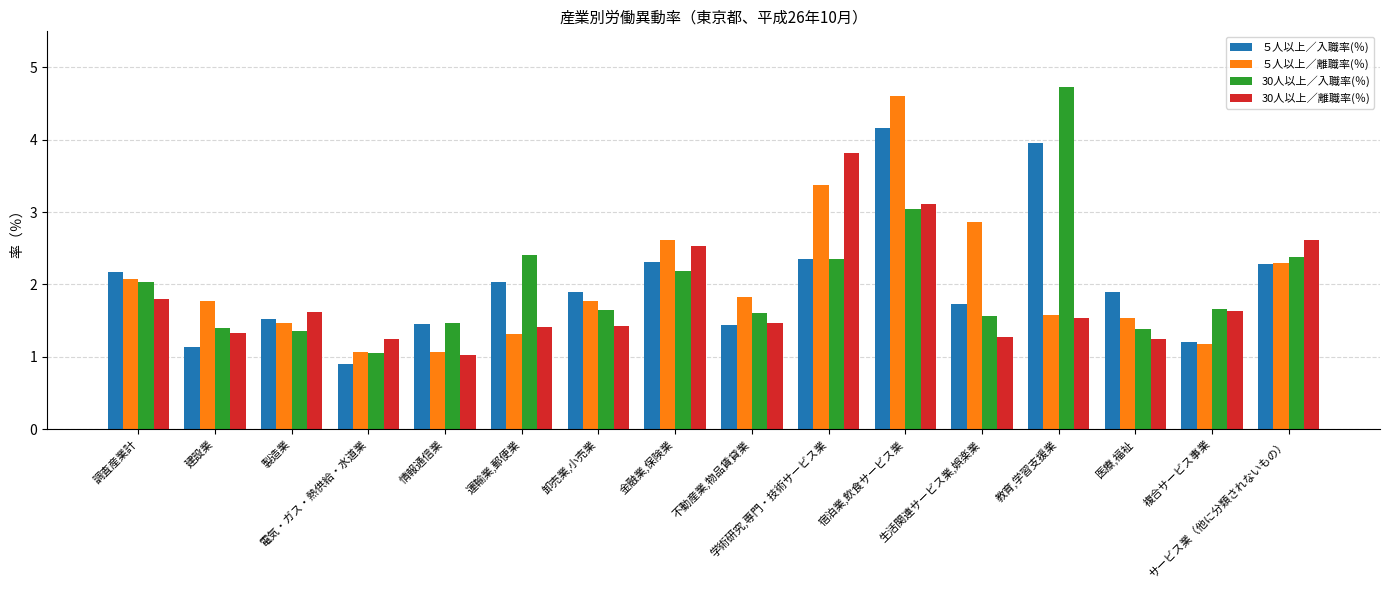

Which series has the largest range (max minus min)?

30人以上／入職率(％)